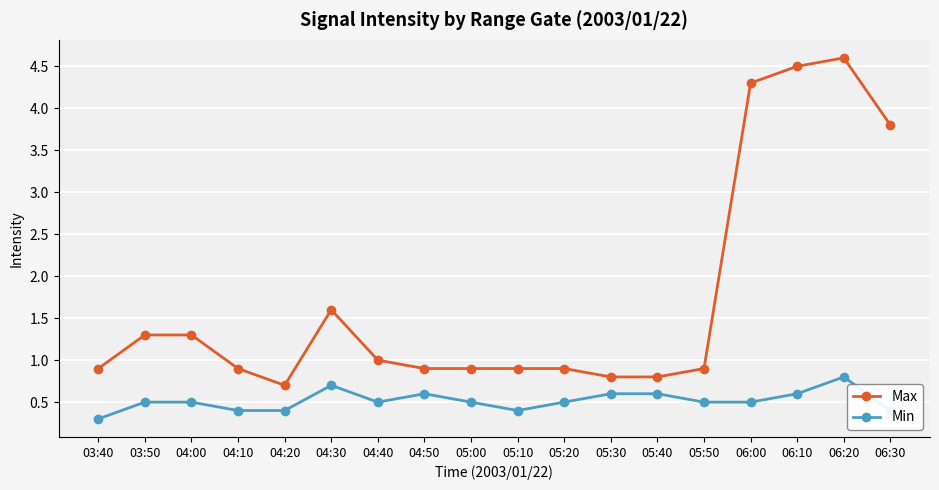

What is the total value across all series at 06:10?

5.1